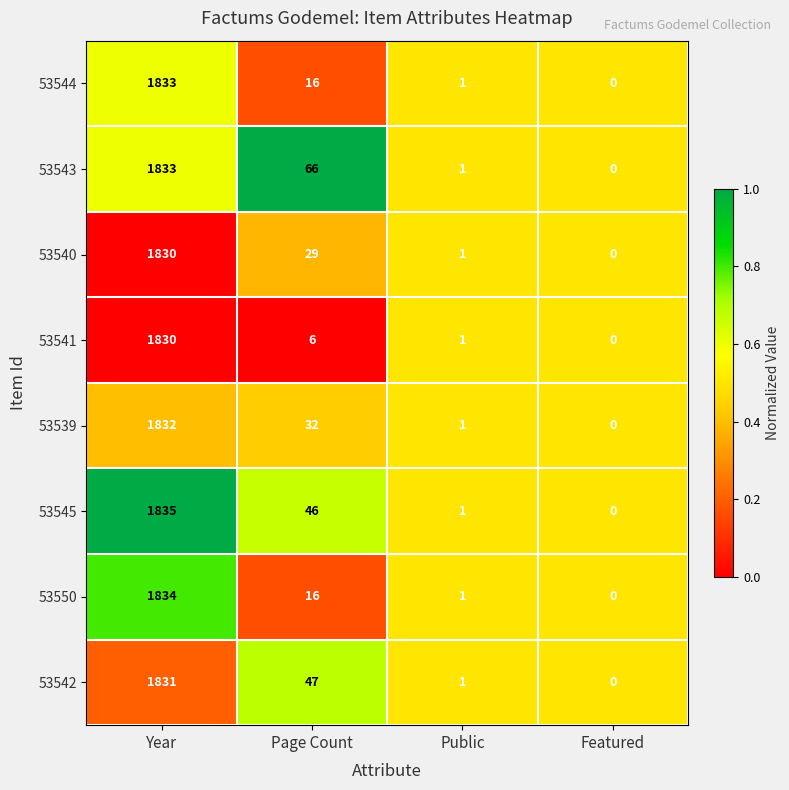

At which category is the sum across all series the highest?

Year